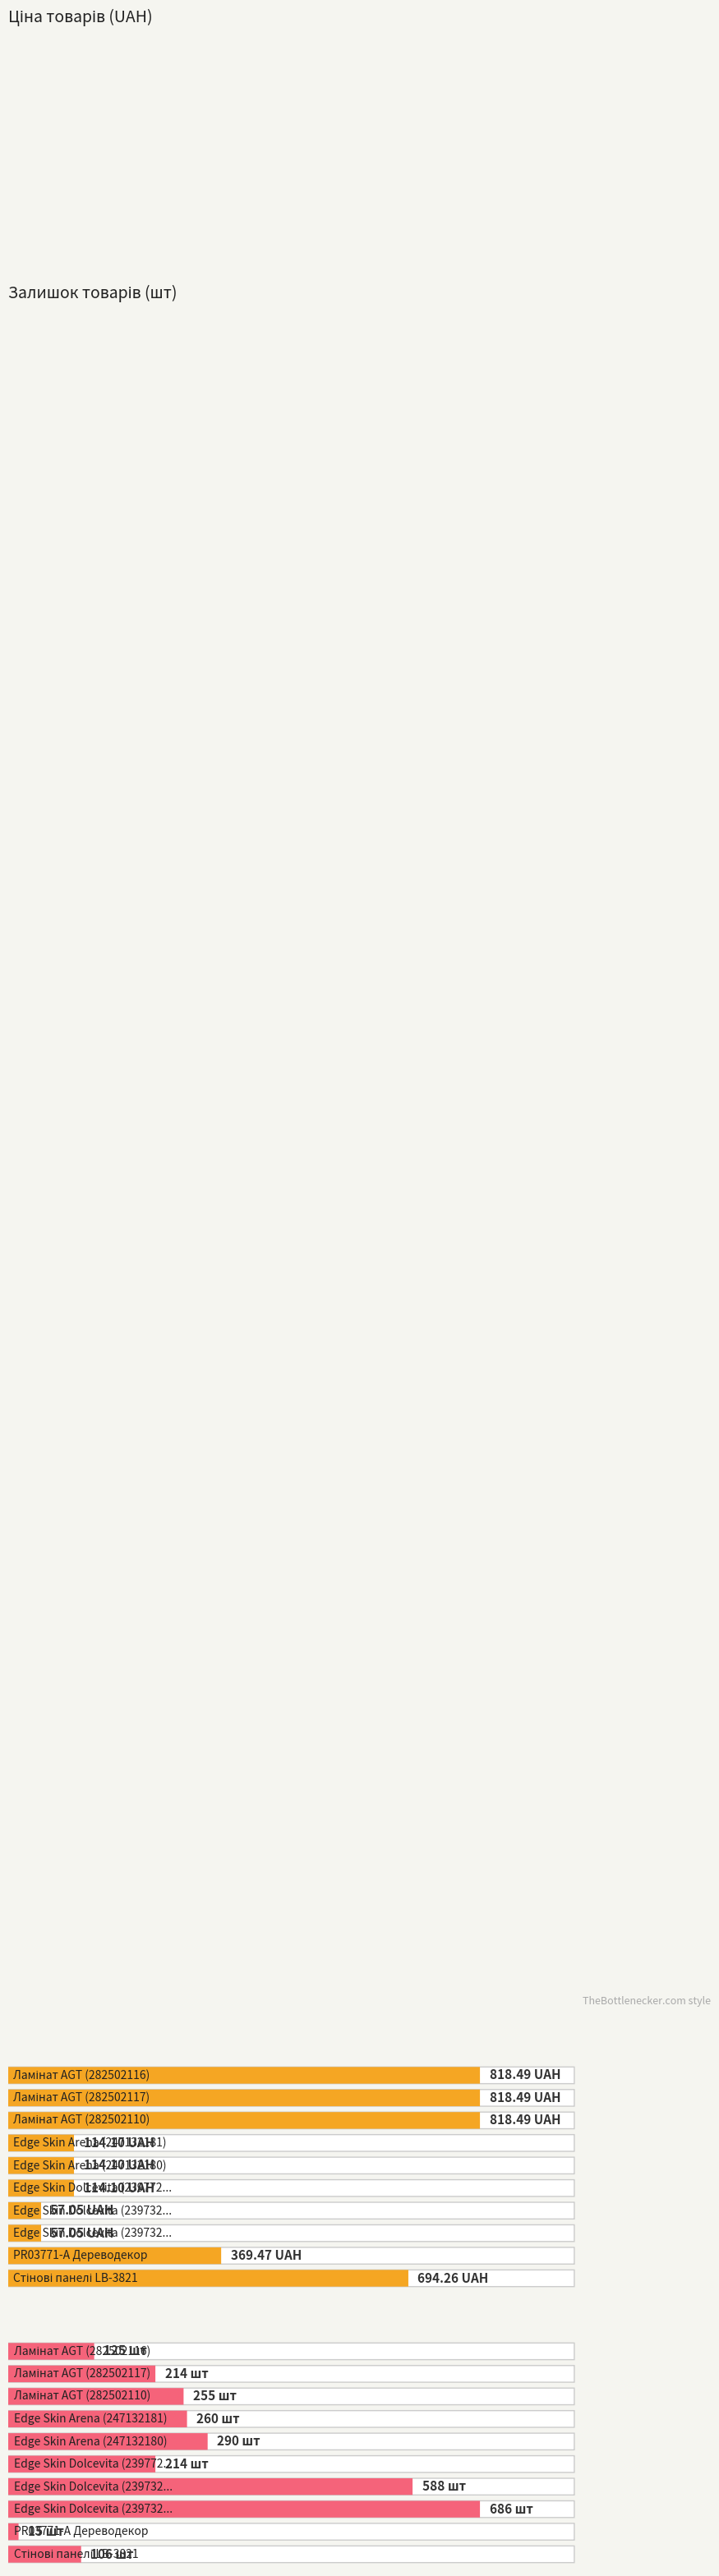

List the labels in order of Залишок value, smallest first.

PR03771-А Дереводекор, Стінові панелі LB-3821, Ламінат AGT (282502116), Ламінат AGT (282502117), Edge Skin Dolcevita (239772195), Ламінат AGT (282502110), Edge Skin Arena (247132181), Edge Skin Arena (247132180), Edge Skin Dolcevita (239732195), Edge Skin Dolcevita (239732179)